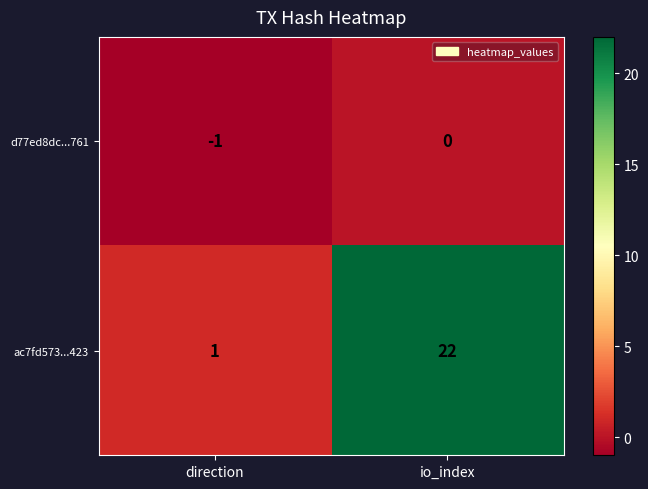

Reading left to right, list all the values displayed in this chart.

d77ed8dc...761: direction=-1	io_index=0
ac7fd573...423: direction=1	io_index=22